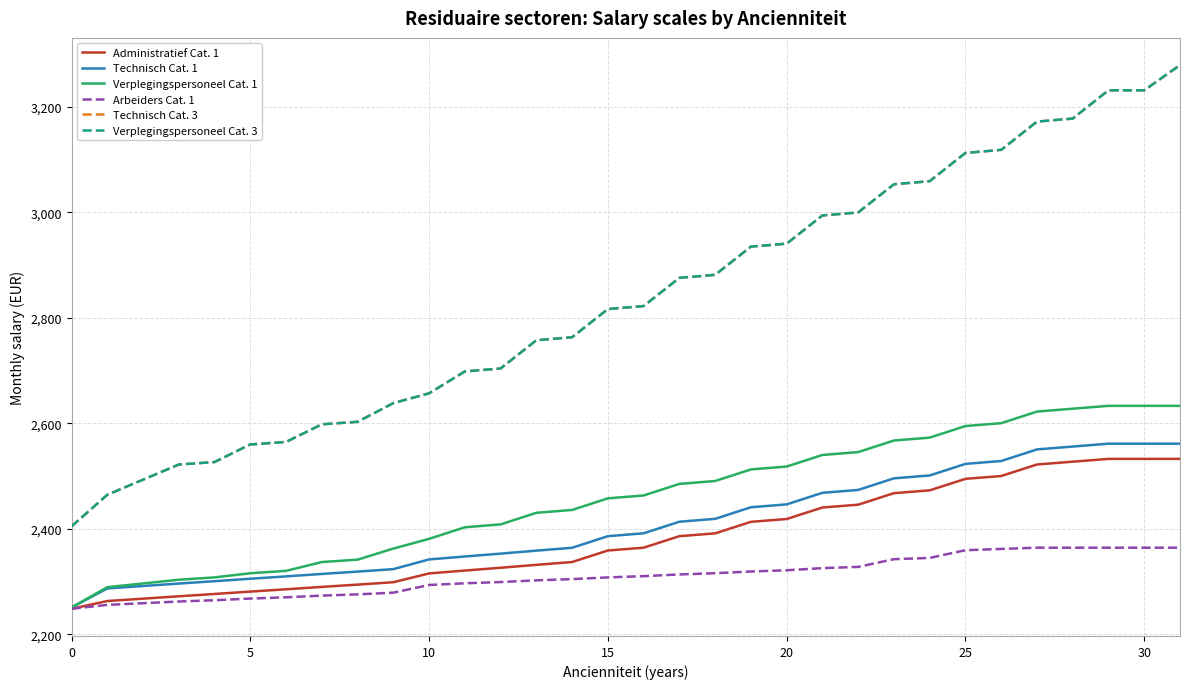

What is the difference between the maximum and minimum values in the Technisch Cat. 3 series?

874.5